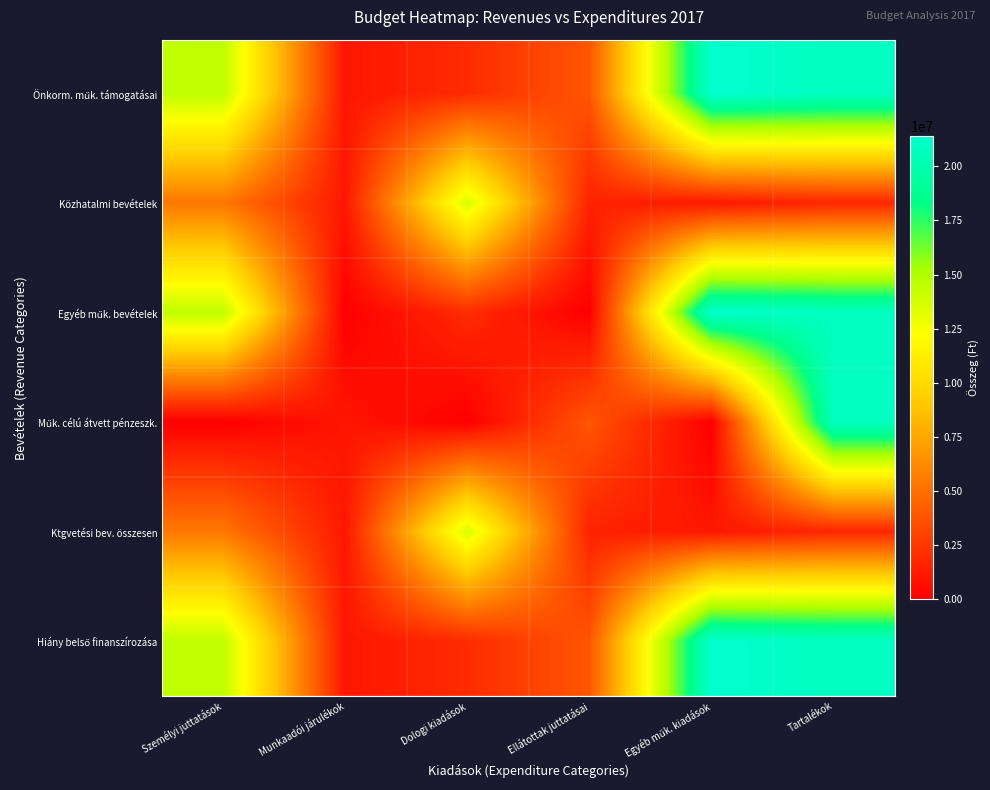

Which label corresponds to the smallest value in the chart?

Munkaadói járulékok